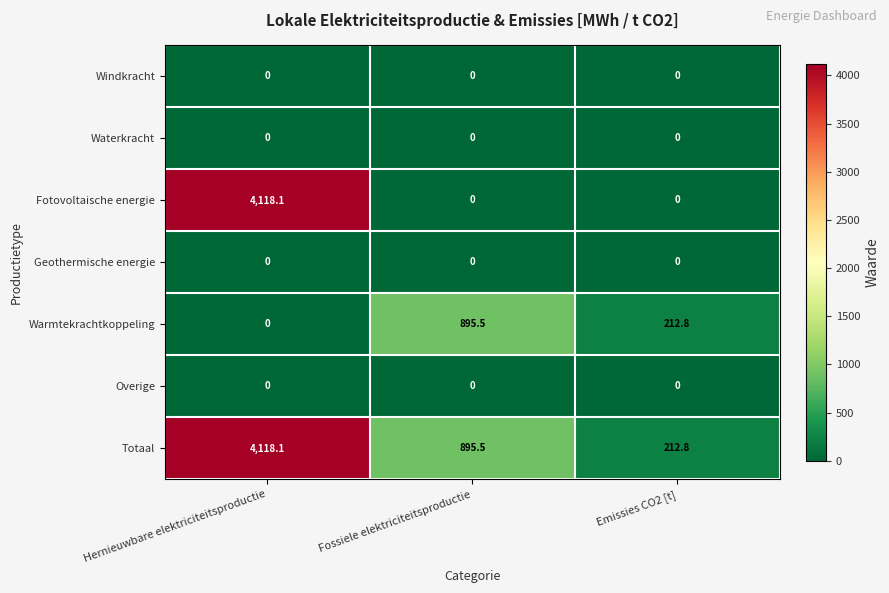

Is the value of Windkracht at Hernieuwbare elektriciteitsproductie greater than the value of Warmtekrachtkoppeling at Emissies CO2 [t]?

No